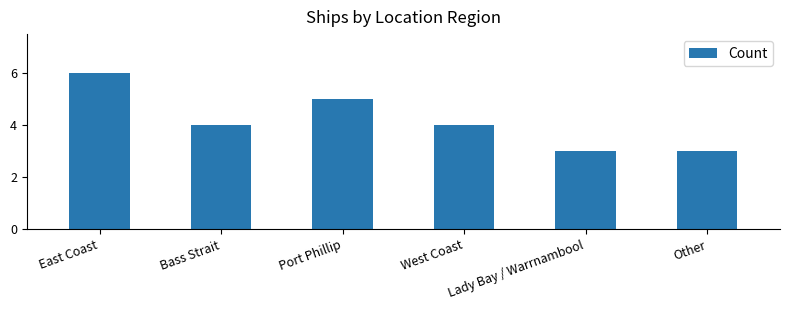

How many bars are there in total?

6